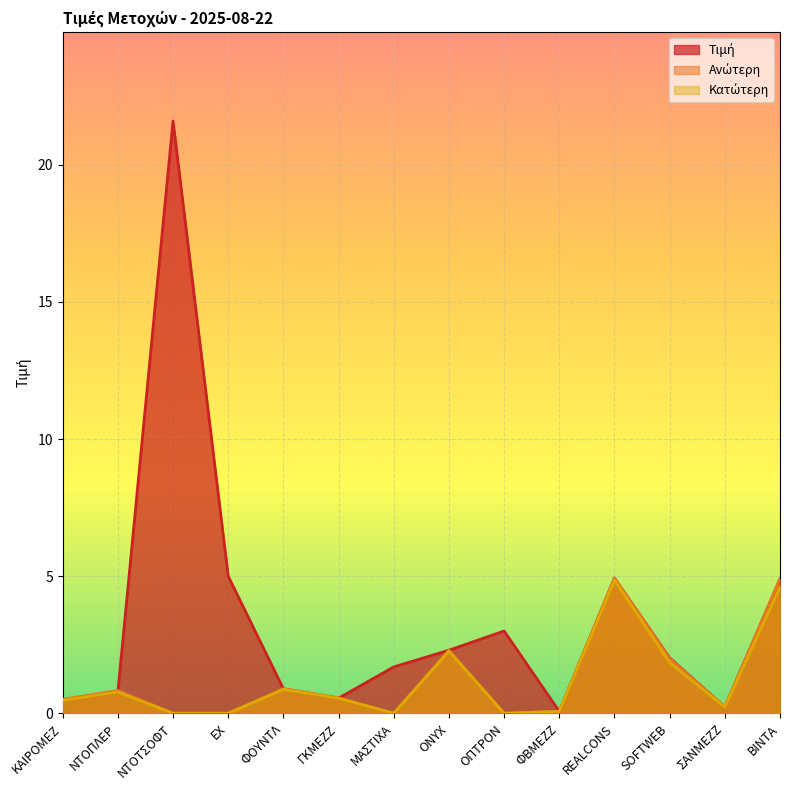

How many lines are shown in the chart?

3